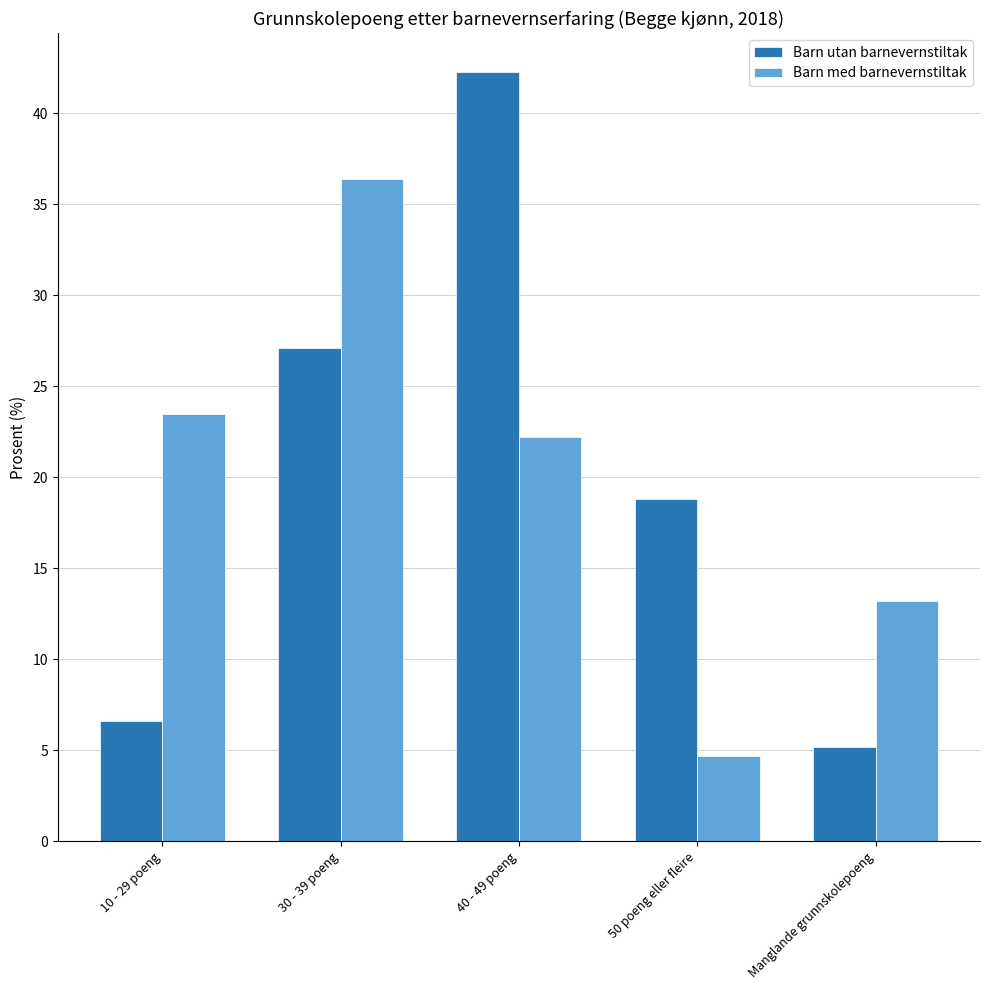

At which category is the sum across all series the highest?

40 - 49 poeng